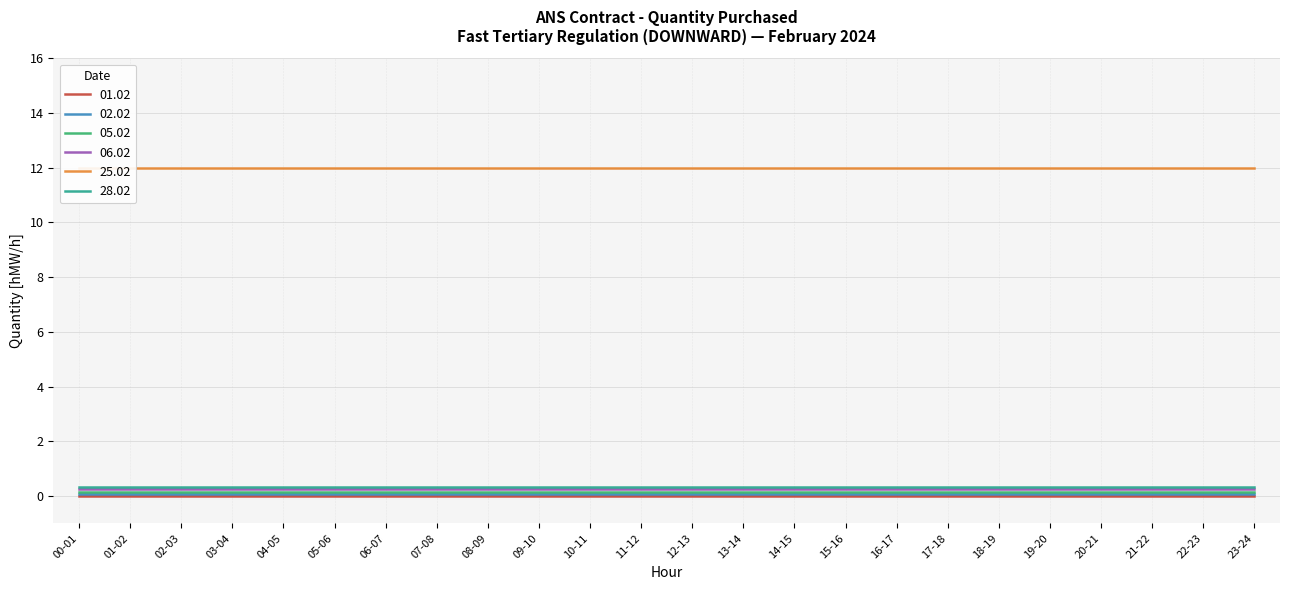

What are all the series names shown in the legend?

01.02, 02.02, 05.02, 06.02, 25.02, 28.02